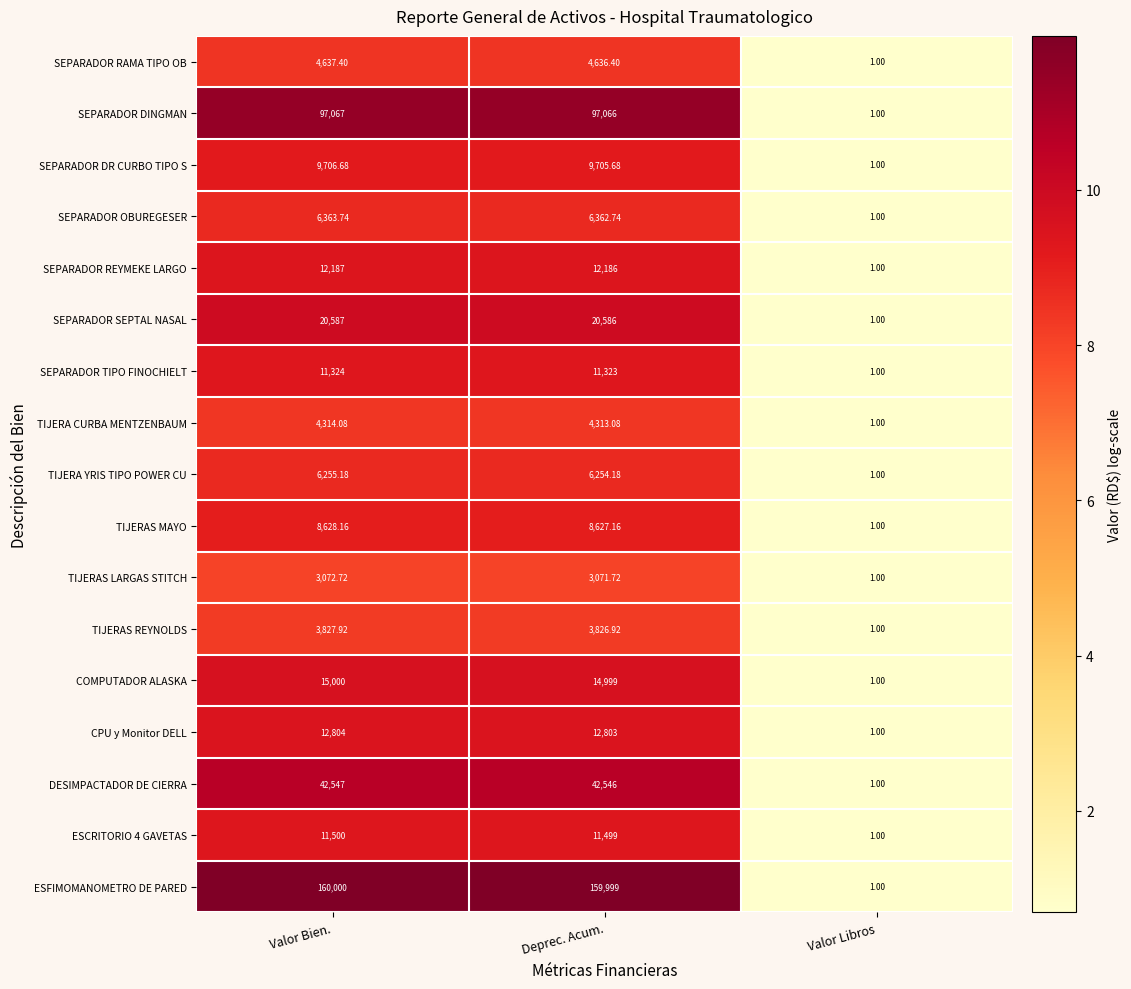

What is the difference between the highest and lowest values at Deprec. Acum.?

156927.3